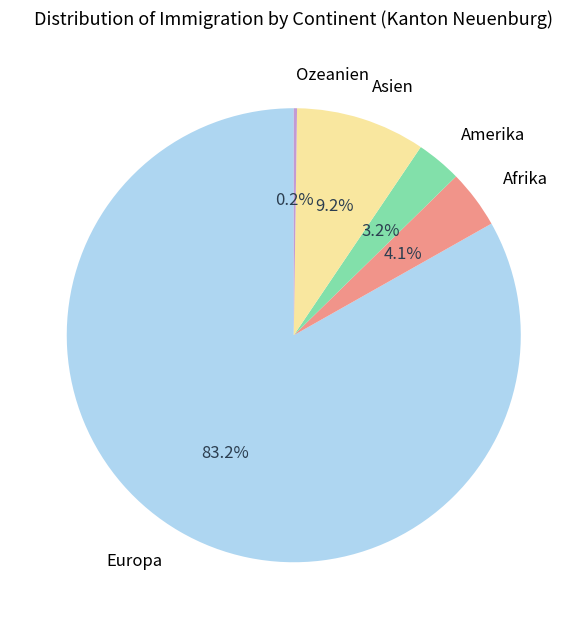

To the nearest percent, what is the difference between the largest and smallest slice percentages?

83%